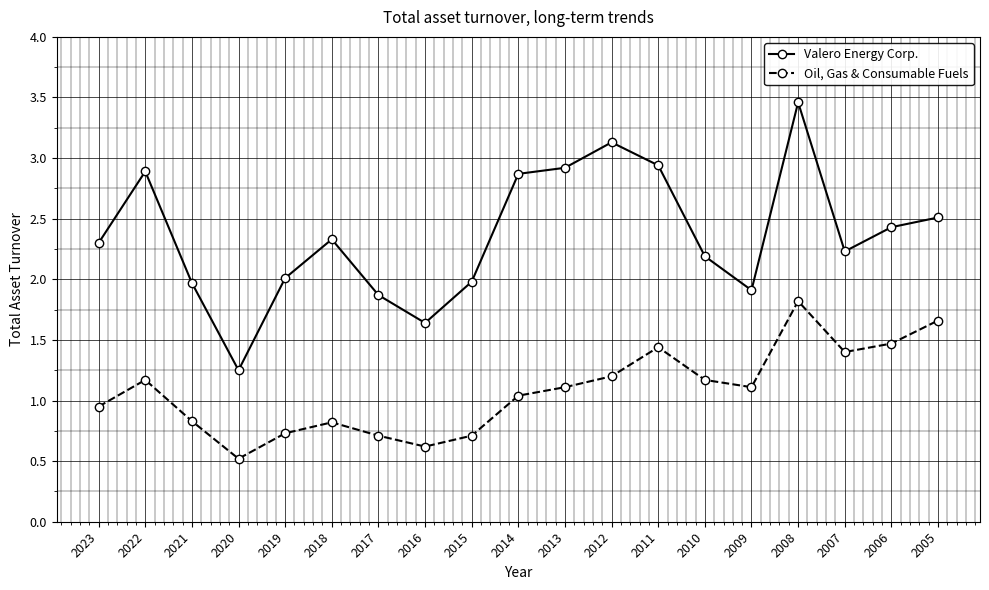

Where is the first local minimum for Valero Energy Corp.?

2020